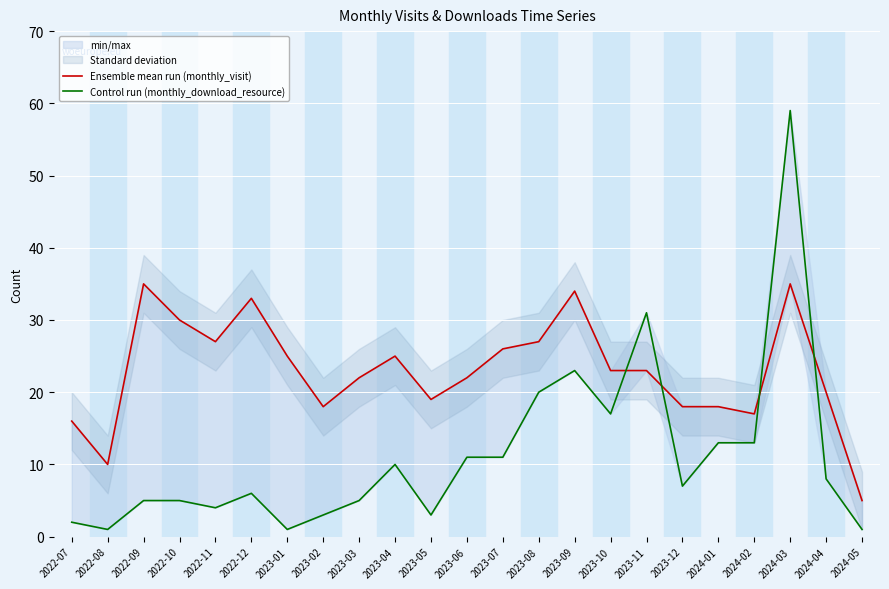

At 2023-04, list the series in order from smallest to largest.

Control run (monthly_download_resource), Ensemble mean run (monthly_visit)